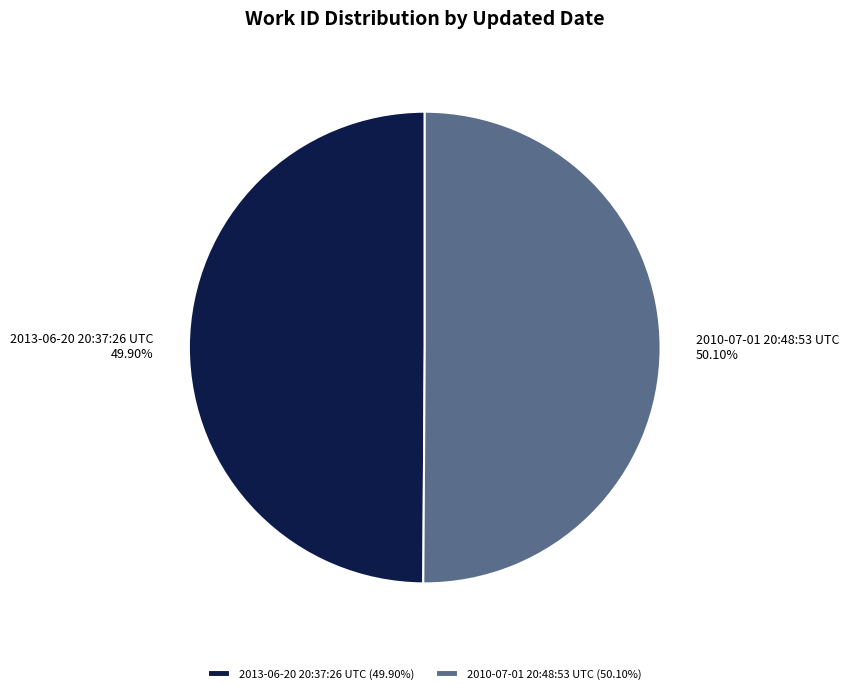

What is the ratio of the value at 2010-07-01 20:48:53 UTC to the value at 2013-06-20 20:37:26 UTC?

1.0